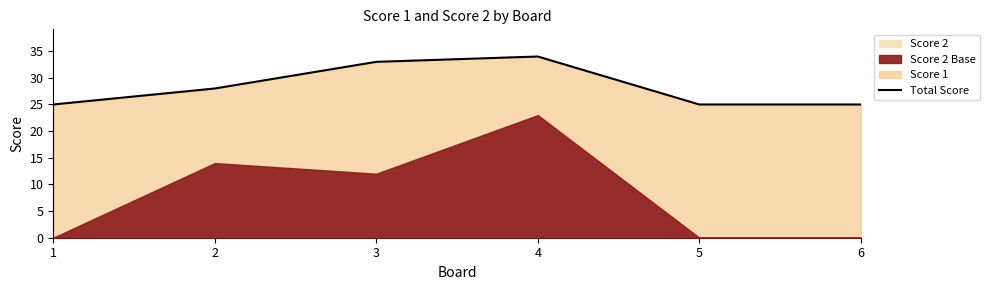

Reading left to right, what are all the values shown in this chart?

1=25	2=28	3=33	4=34	5=25	6=25